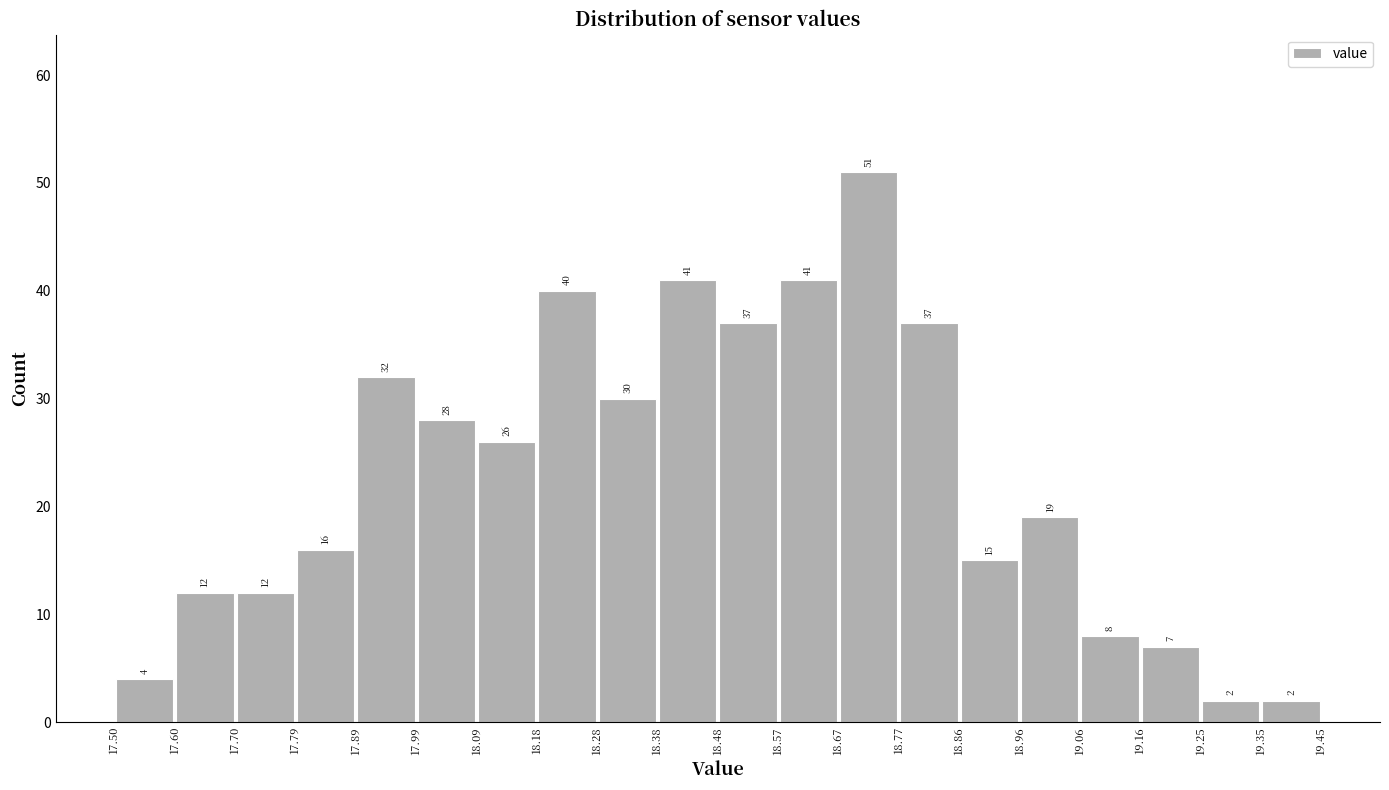

What is the height of the bar covering 18.86 to 18.96 on the x-axis?

15